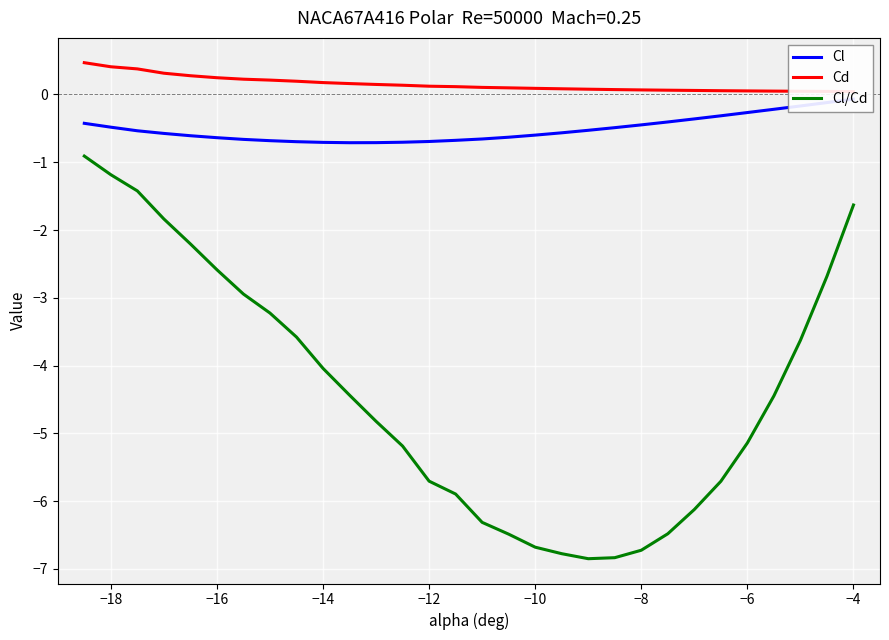

What are all the series names shown in the legend?

Cl, Cd, Cl/Cd